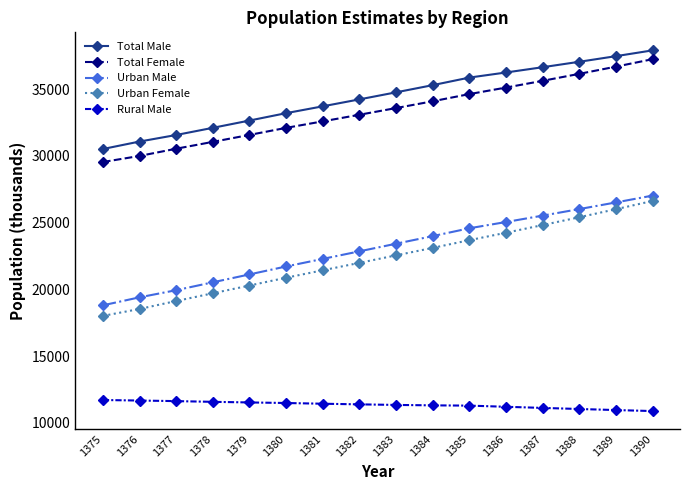

How many data points in Rural Male are above 11384?

8